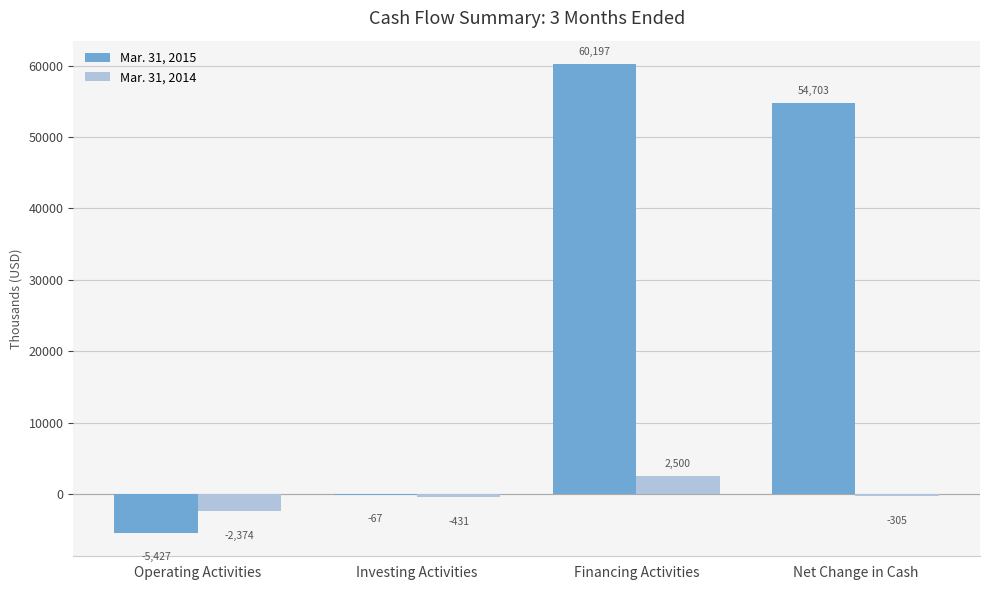

Which series changed the most between Operating Activities and Investing Activities?

Mar. 31, 2015